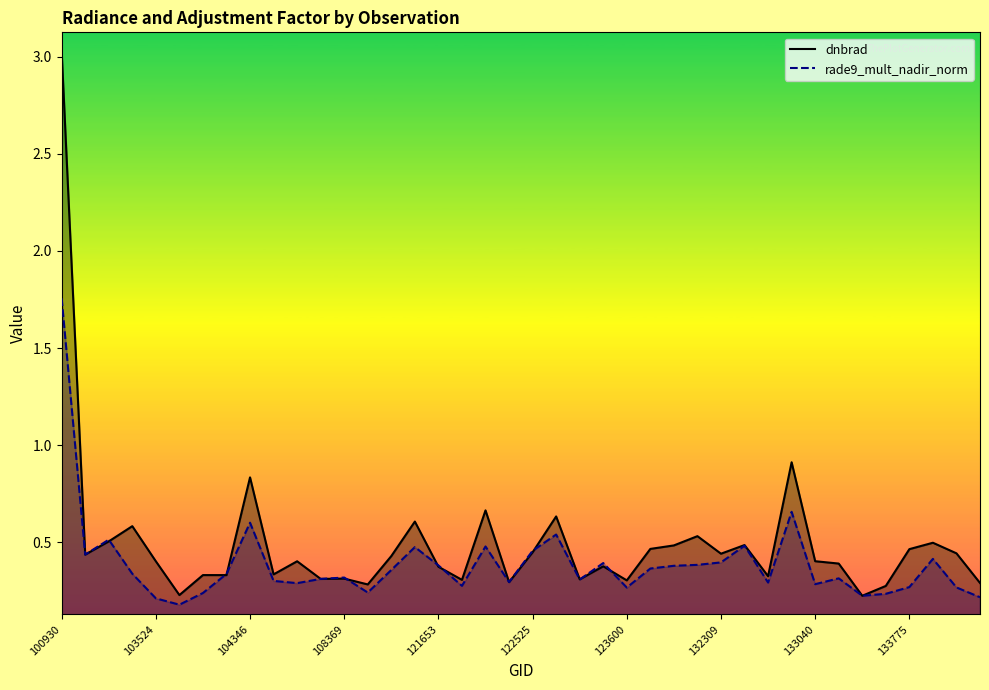

Rank the series by their maximum value, from lowest to highest.

rade9_mult_nadir_norm, dnbrad